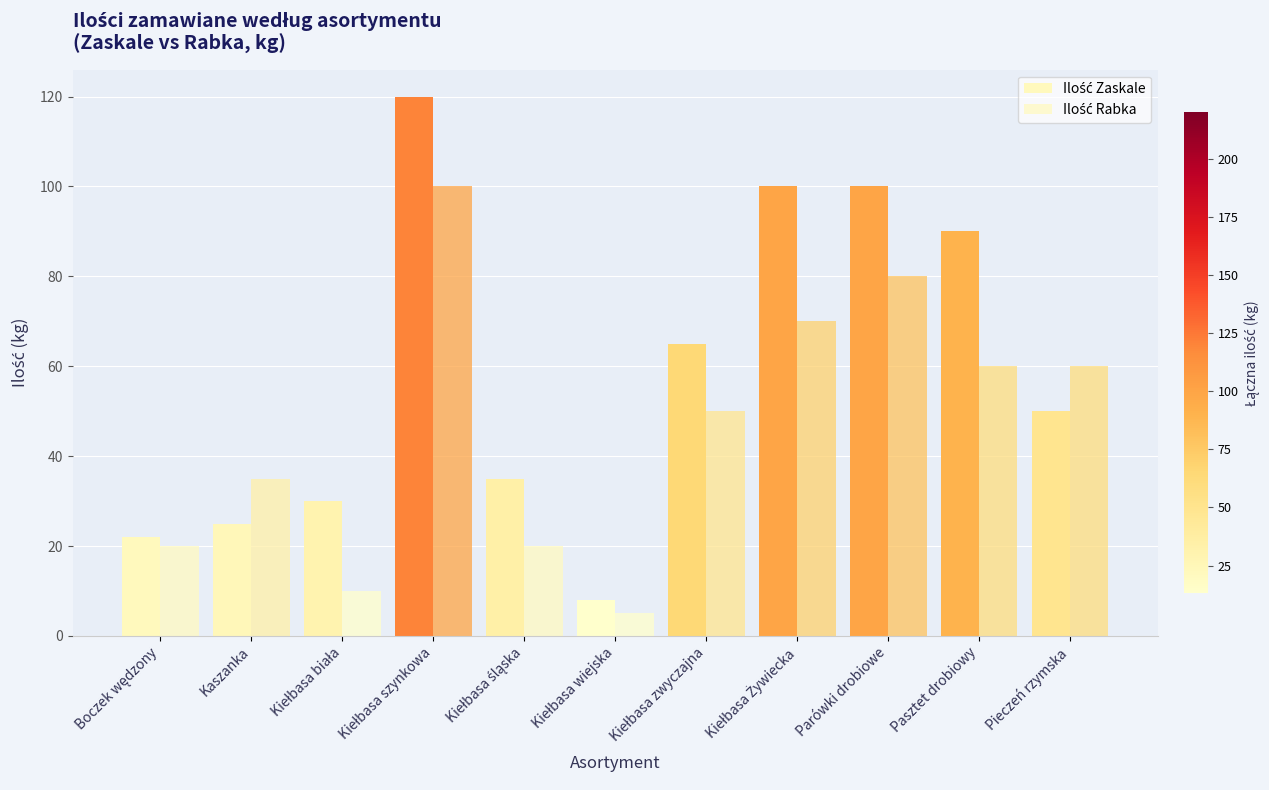

What is the label of the 7th bar from the left?

Kiełbasa zwyczajna